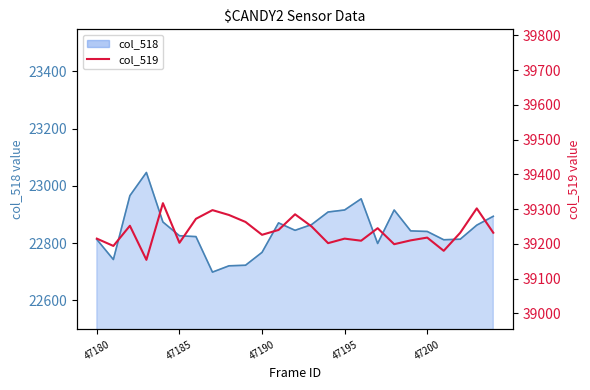

Reading left to right, what are all the values shown in this chart?

col_518 line: 22813	22743	22966	23047	22874	22826	22823	22699	22721	22723	22768	22871	22845	22865	22909	22916	22955	22799	22916	22843	22841	22812	22814	22863	22894
col_519: 39215	39194	39252	39154	39317	39203	39272	39297	39283	39263	39226	39240	39285	39250	39202	39215	39209	39245	39199	39210	39218	39180	39232	39302	39232